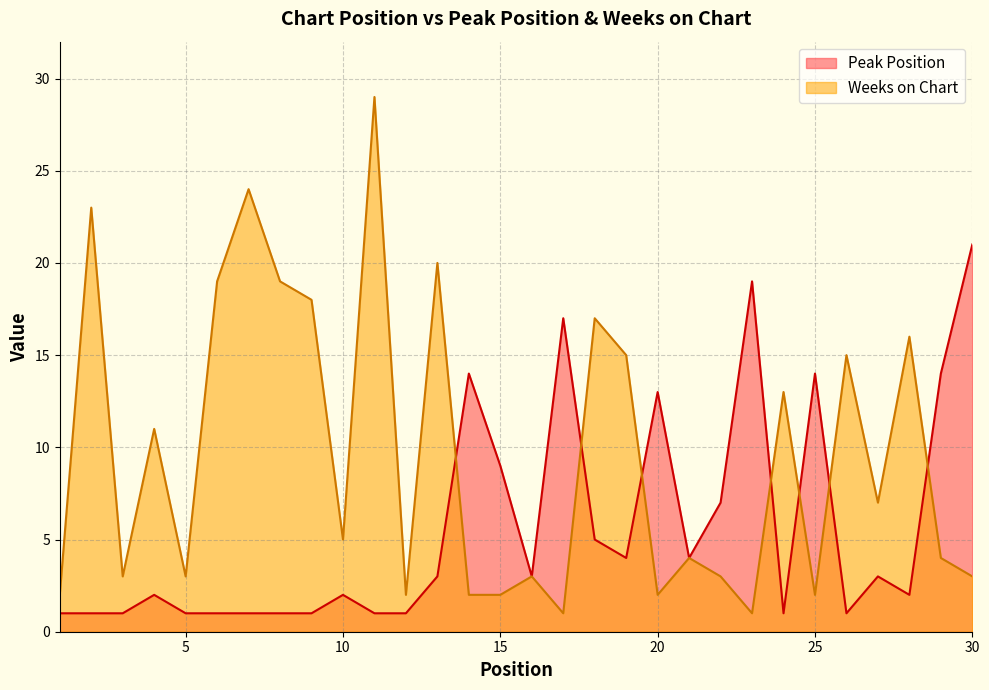

At 6, list the series in order from smallest to largest.

Peak Position, Weeks on Chart